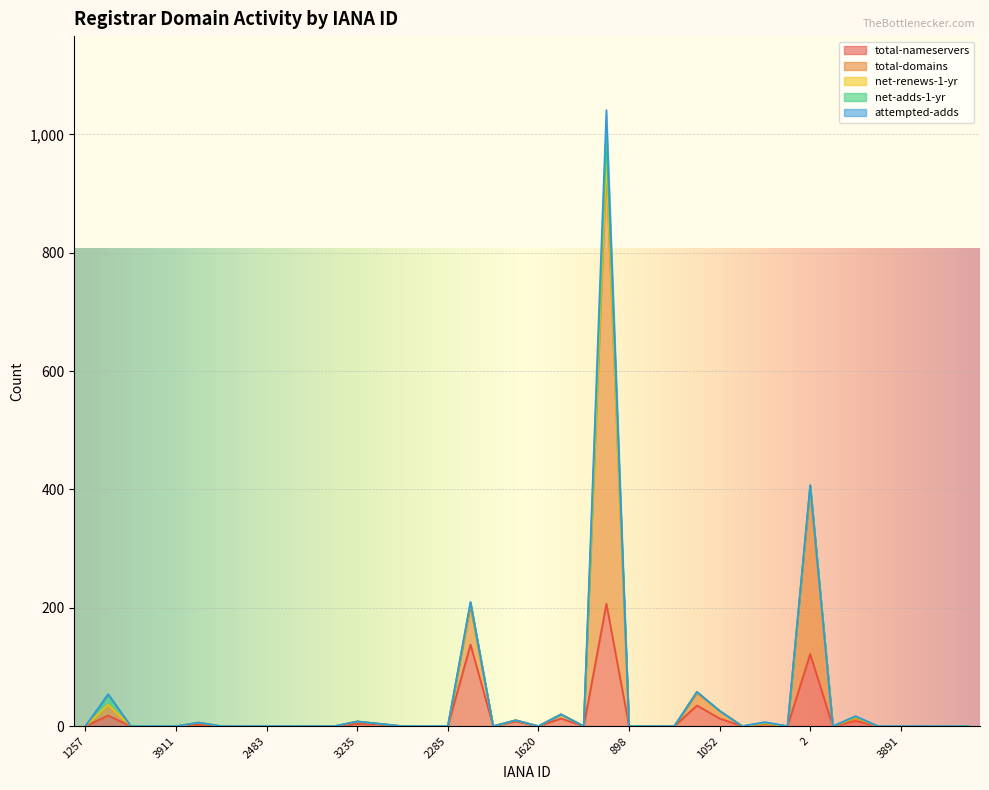

What is the average value of the total-nameservers series?

14